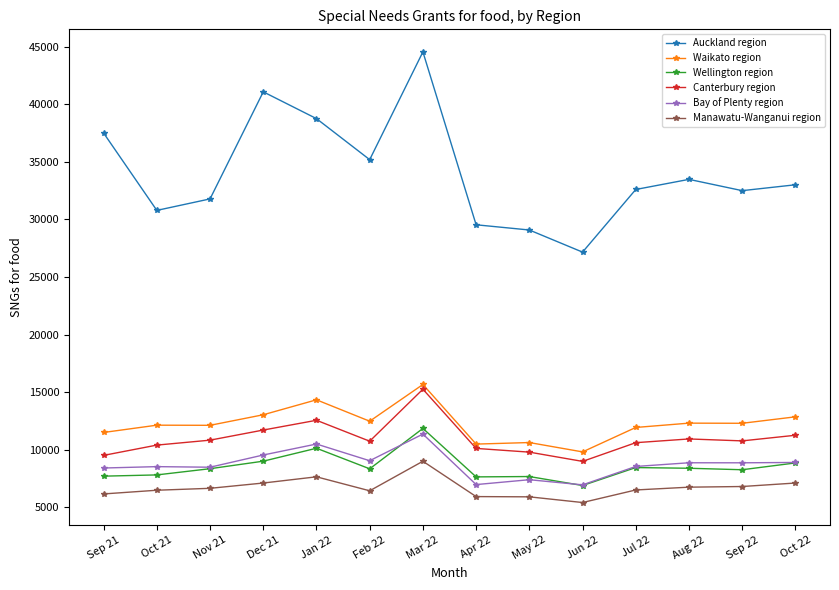

What position from the right is Nov 21?

12